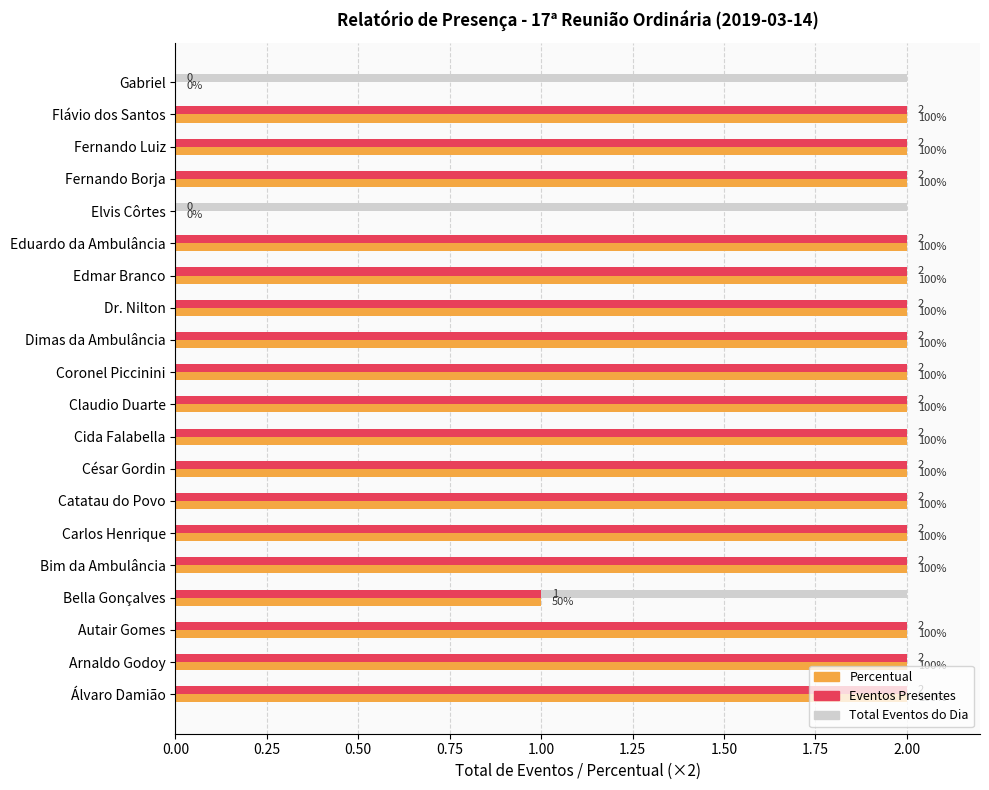

What is the total value across all series at Autair Gomes?

6